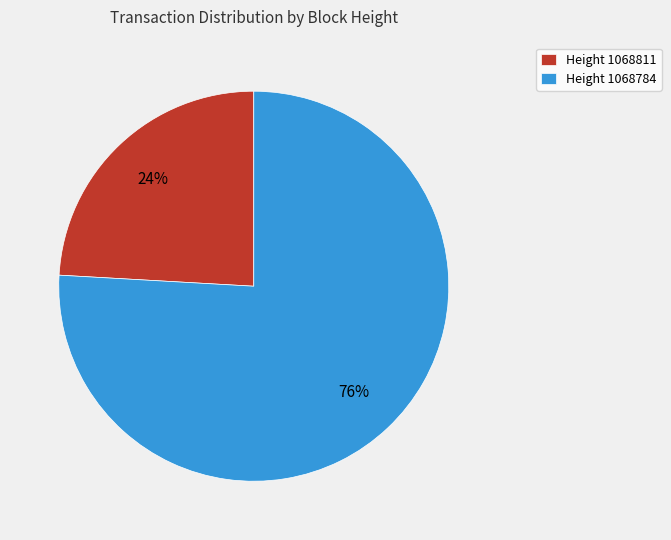

Combined, do Height 1068784 and Height 1068811 account for over 50%?

Yes